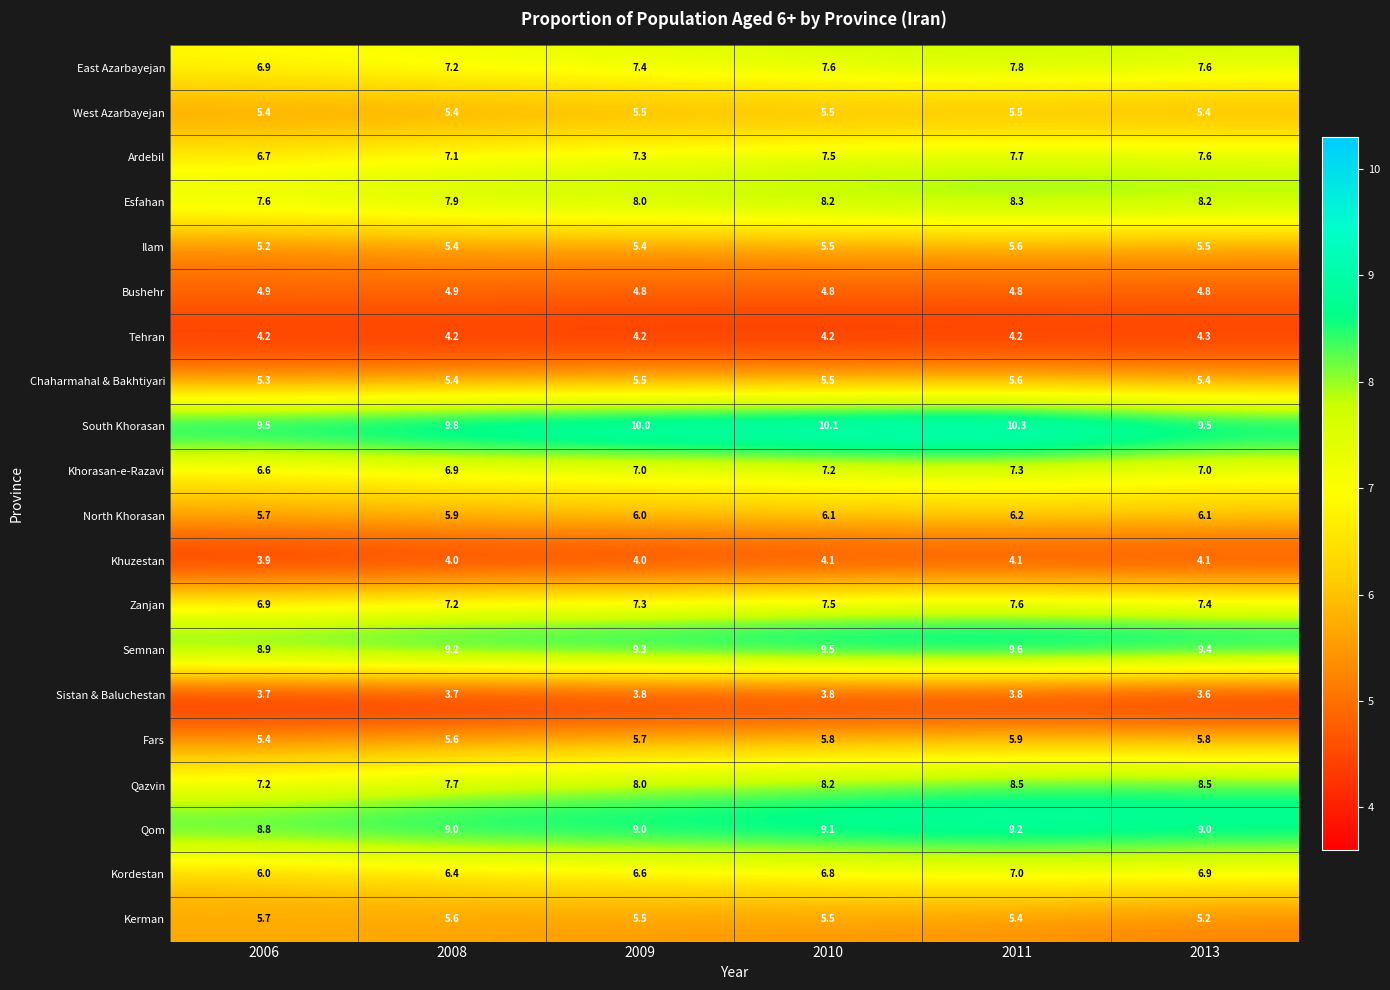

The Tehran series shows 6.7 at 2008. True or false?

False